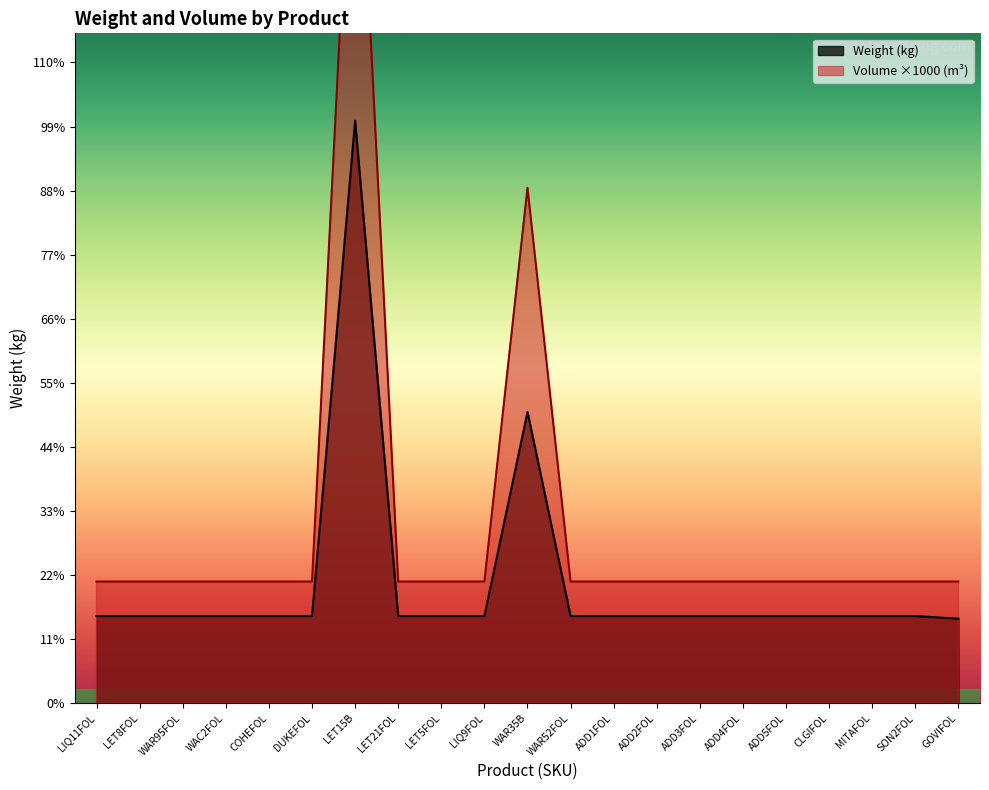

In Volume (m3), how many points are higher than both neighbors (excluding endpoints)?

2